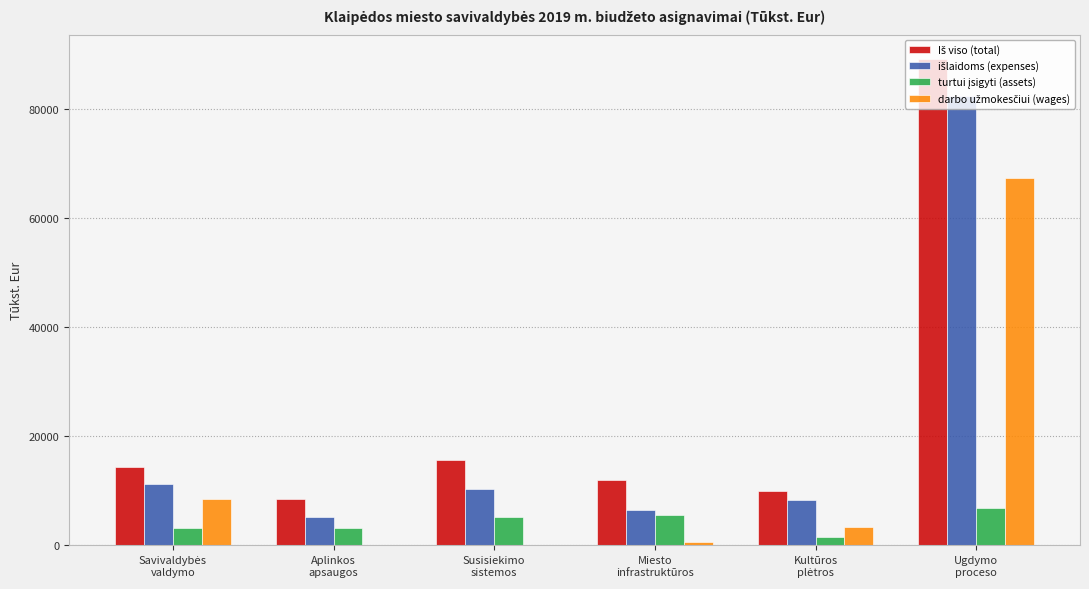

What is the greatest value displayed?

89139.4